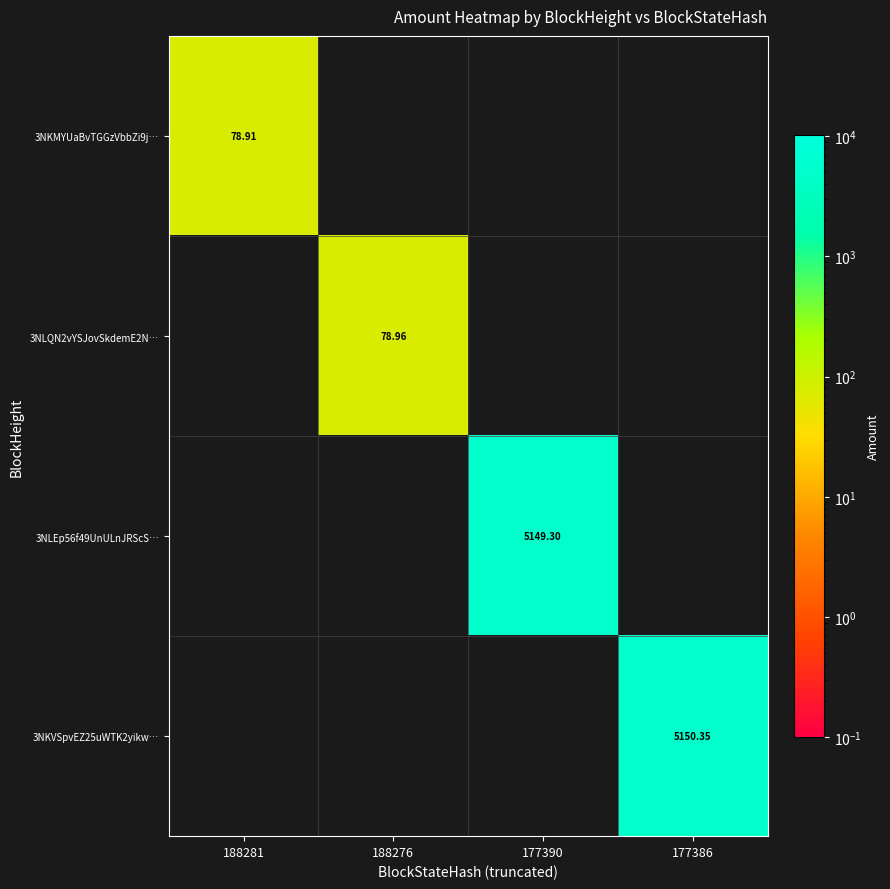

List the labels in order of 3NKMYUaBvTGGzVbbZi9j… value, smallest first.

188281, 188276, 177390, 177386